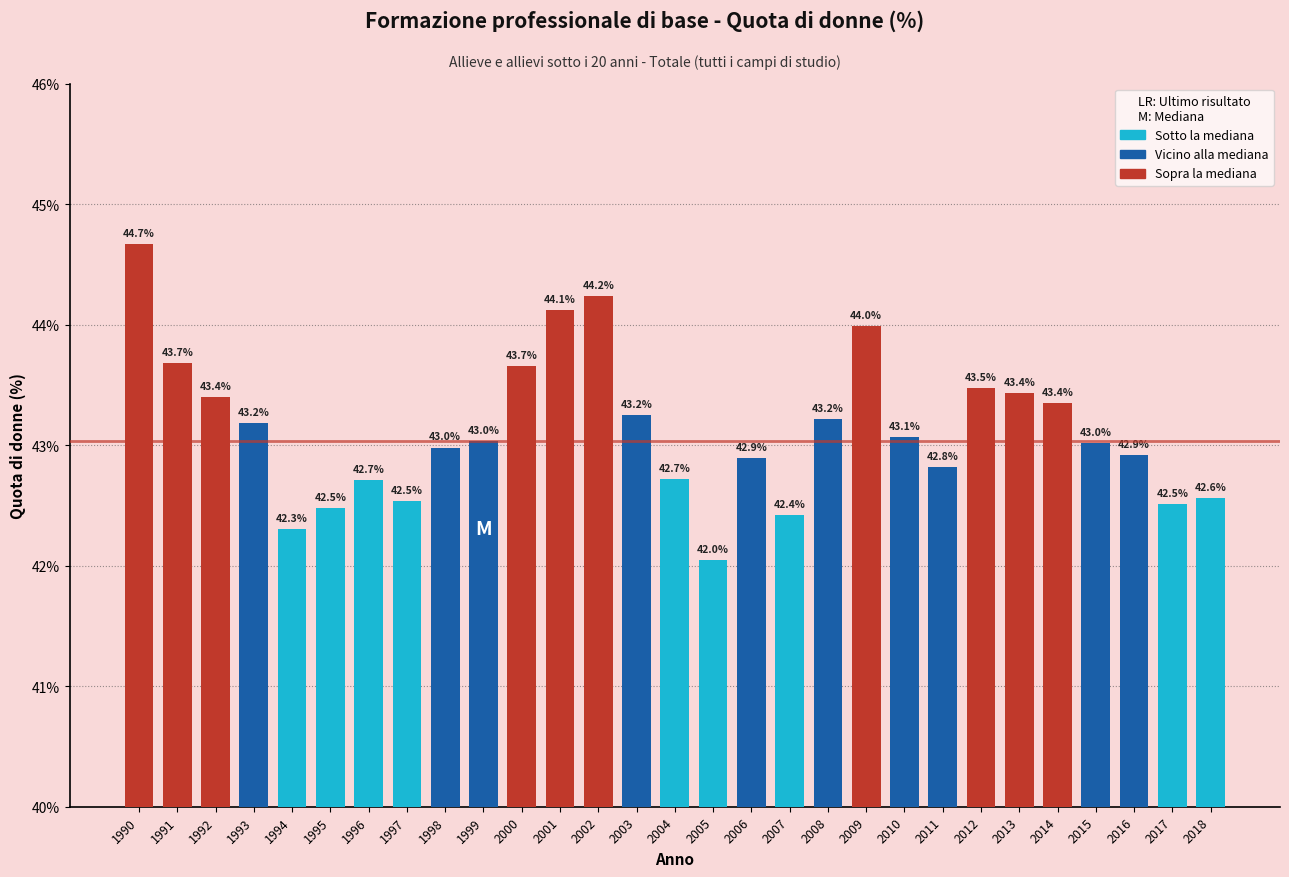

Where is the data nearest to the value 43?

1998